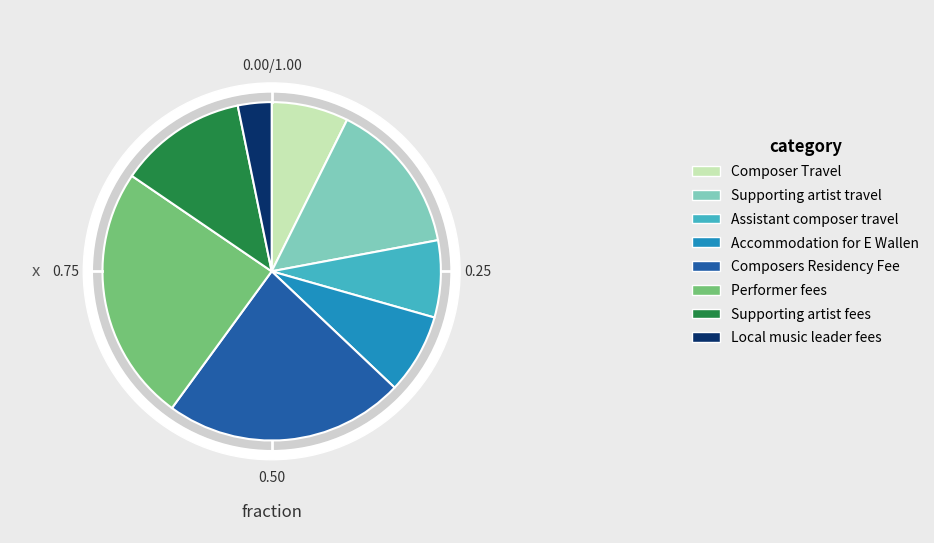

How many slices are in this pie chart?

8